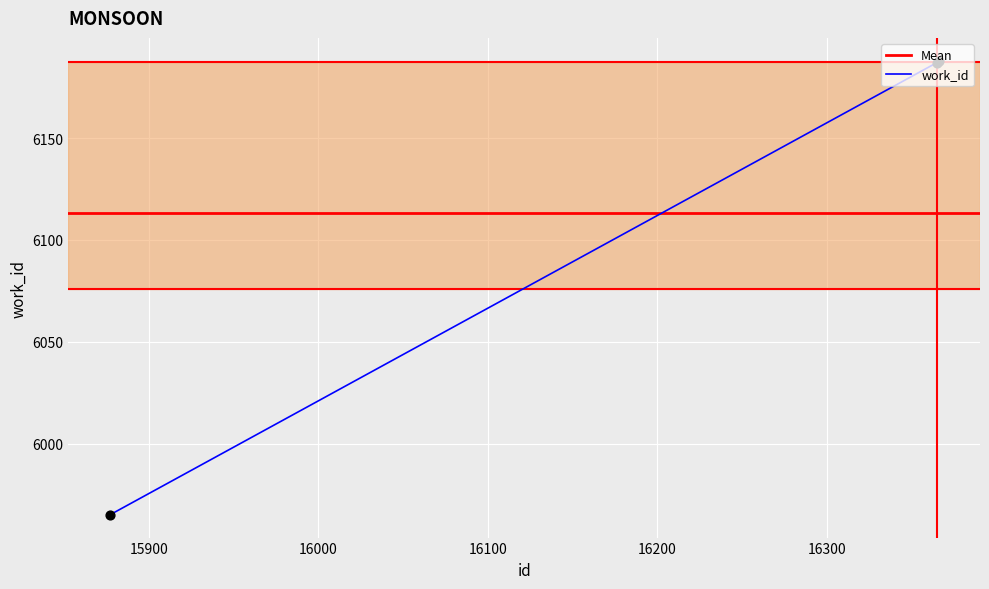

Which has a higher value, 15877 or 16366?

16366